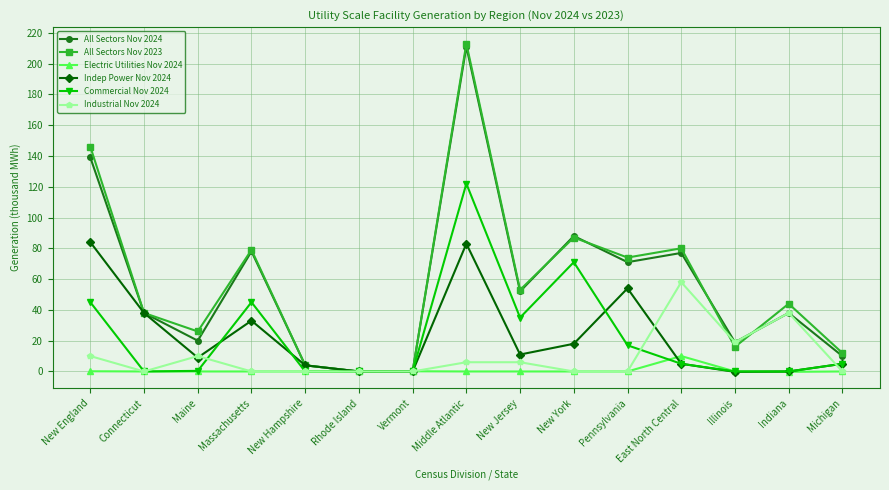

True or false: Indep Power Nov 2024 and Commercial Nov 2024 cross at least once.

True